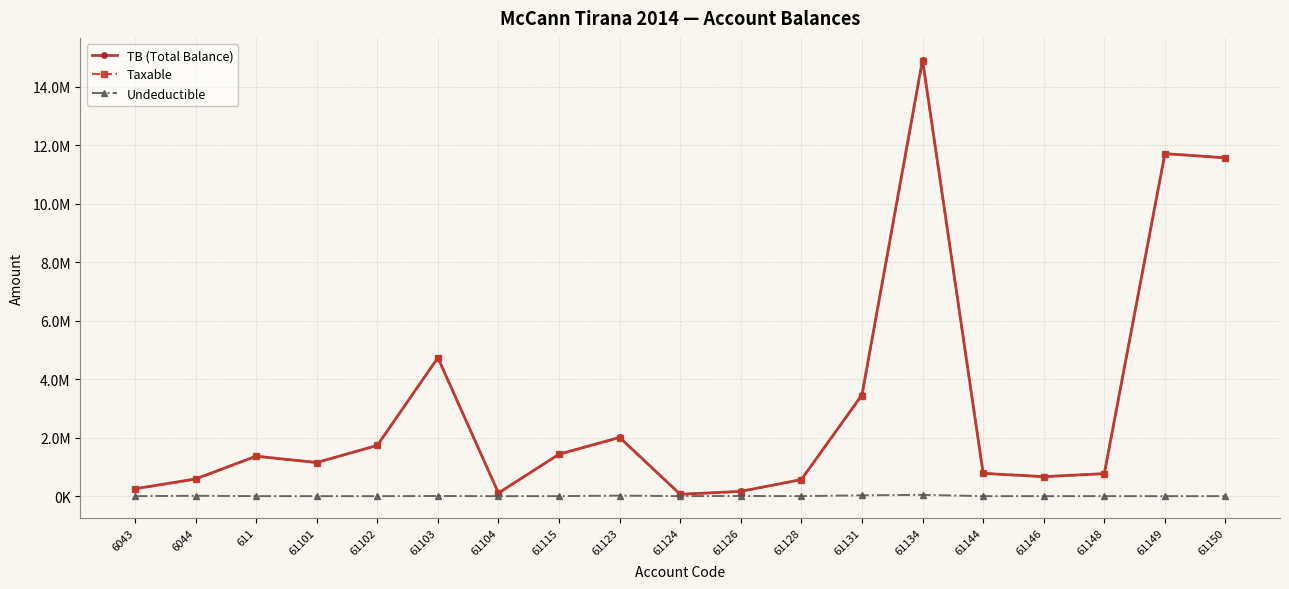

What is the difference between the highest and lowest values at 61146?

666085.5